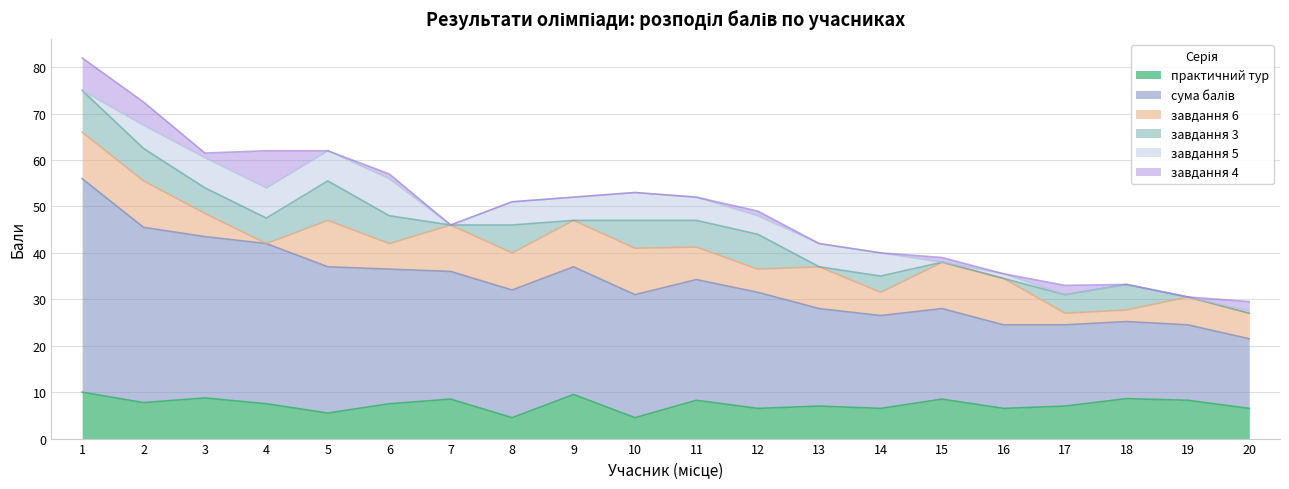

Does the chart have visible grid lines?

Yes